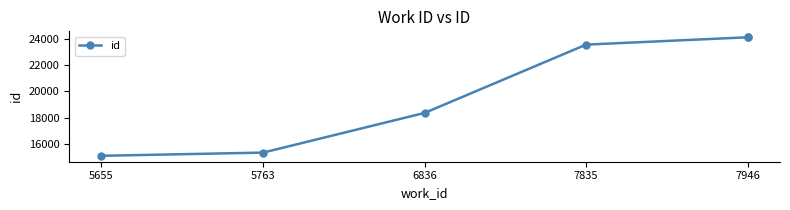

True or false: the data shows 7802 at 5655.

False